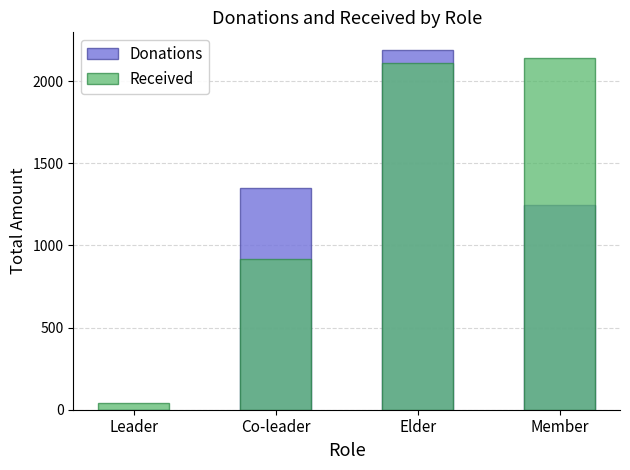

Reading right to left, list all the values displayed in this chart.

Donations: 1248	2188	1347	0
Received: 2140	2110	920	40